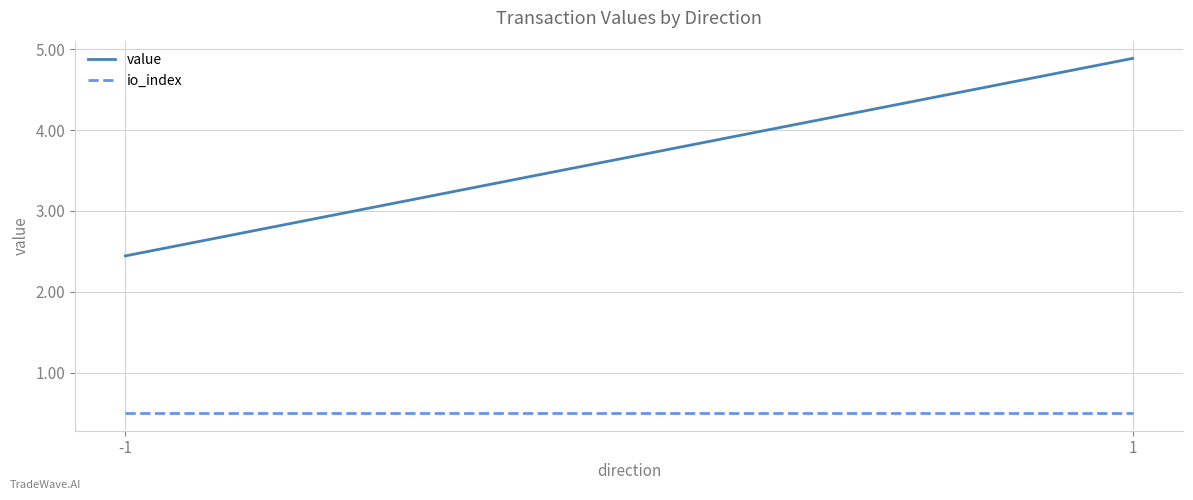

What is the highest value of the value series?

4.9